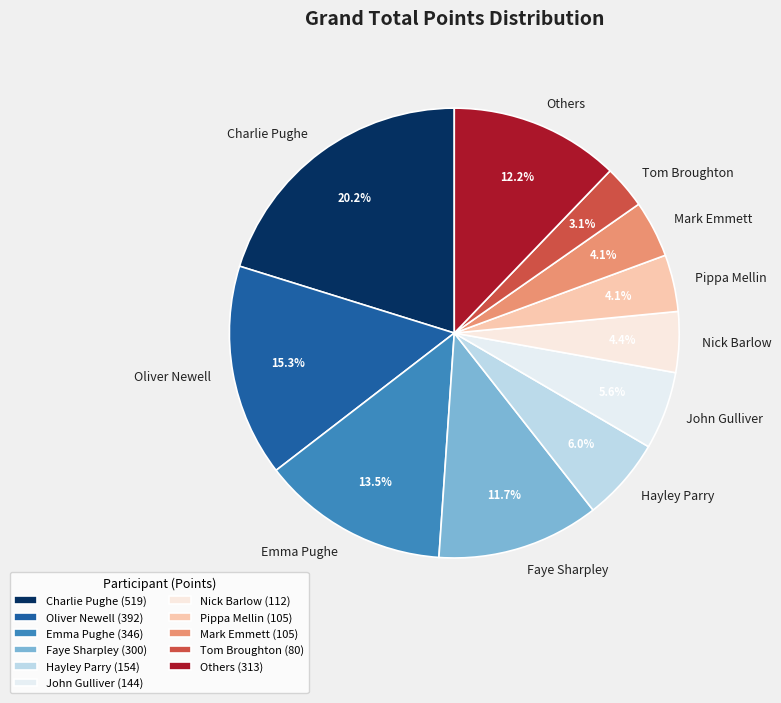

Does Emma Pughe represent more than half of the total?

No